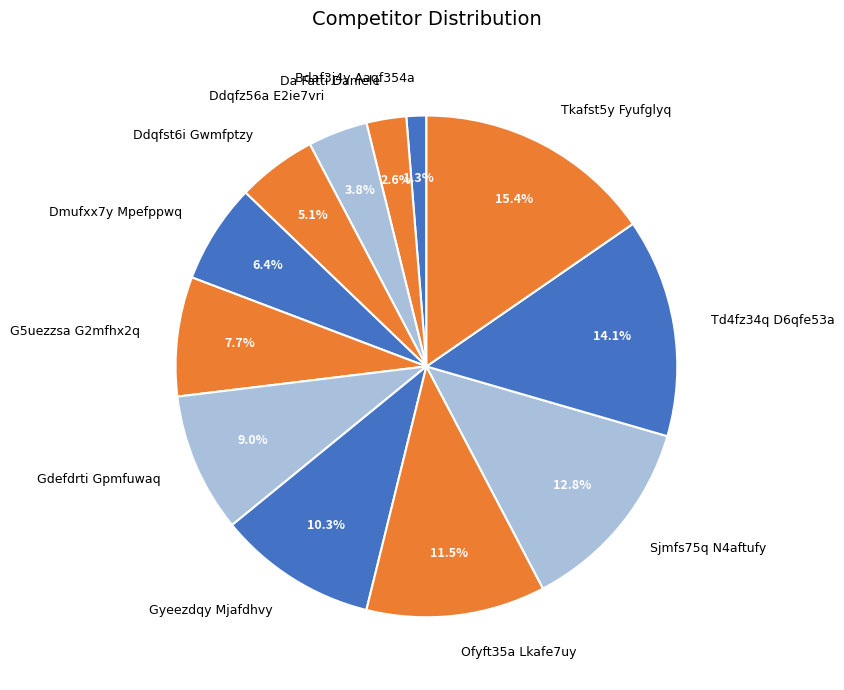

Count the number of slices in the pie.

12